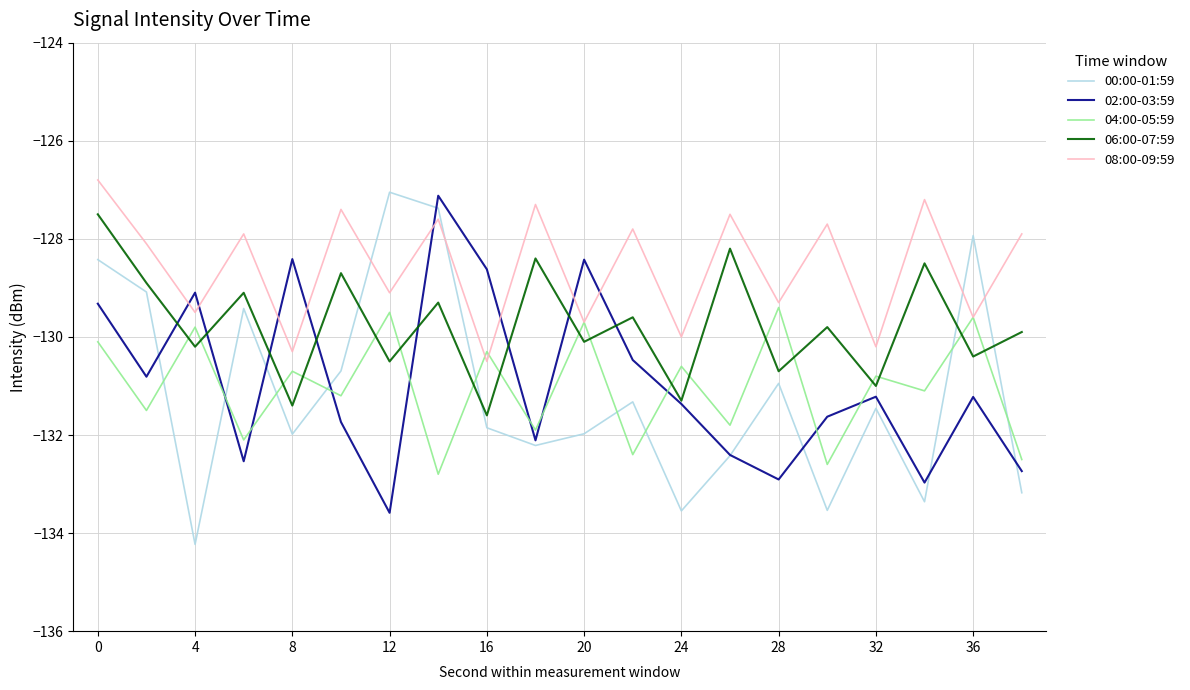

After their last crossing, which series has the higher values: 02:00-03:59 or 06:00-07:59?

06:00-07:59